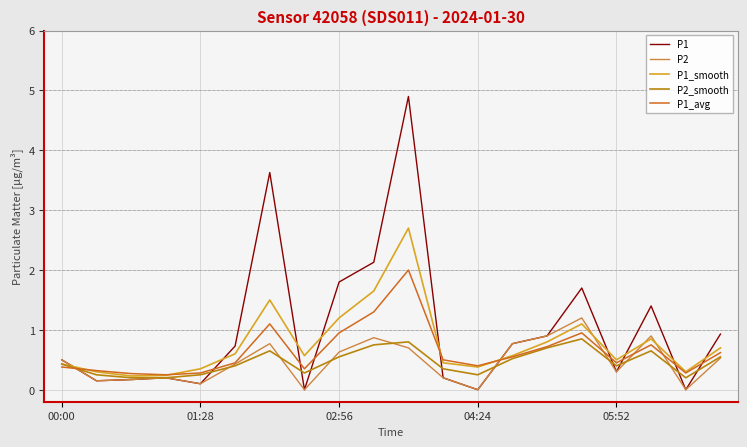

Which series has the largest total across all categories?

P1